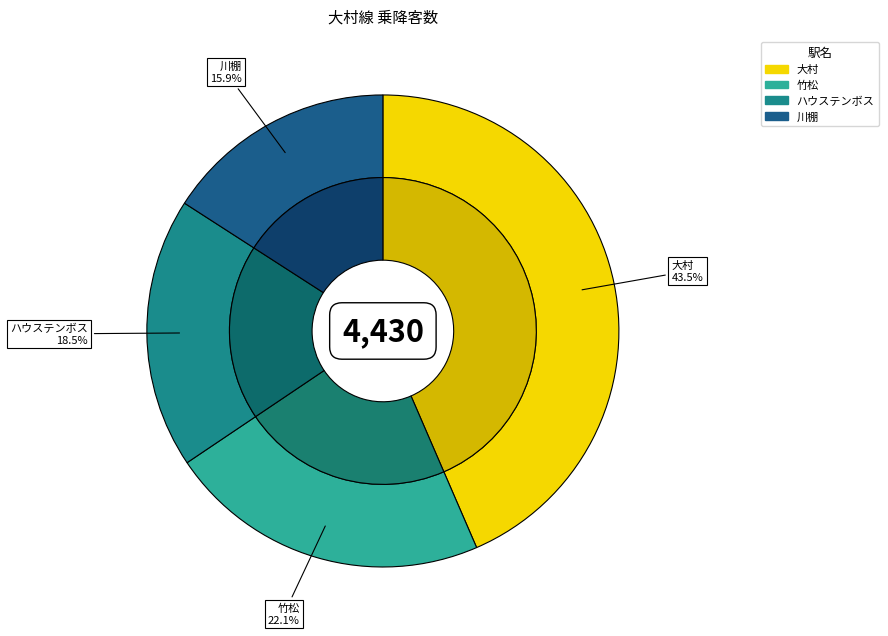

Is it true that 竹松 is 22% of the pie?

True